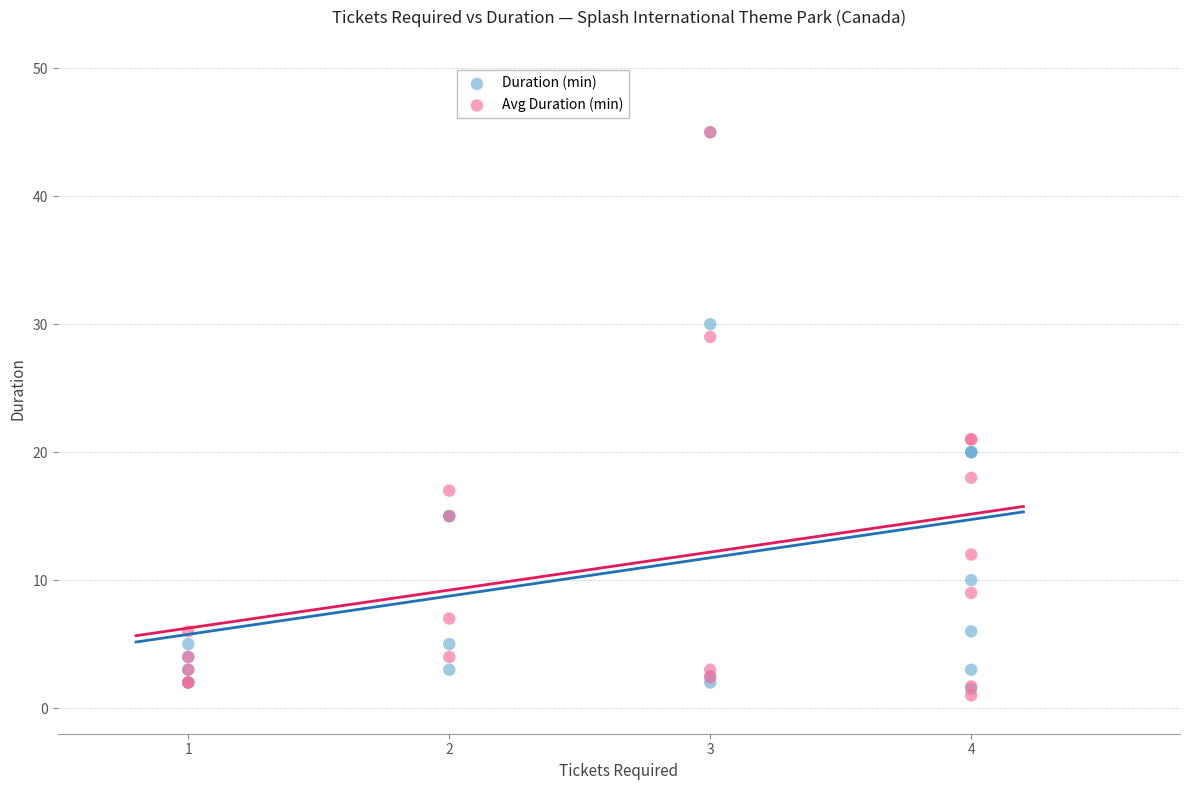

What are all the series names shown in the legend?

Duration (min), Avg Duration (min)